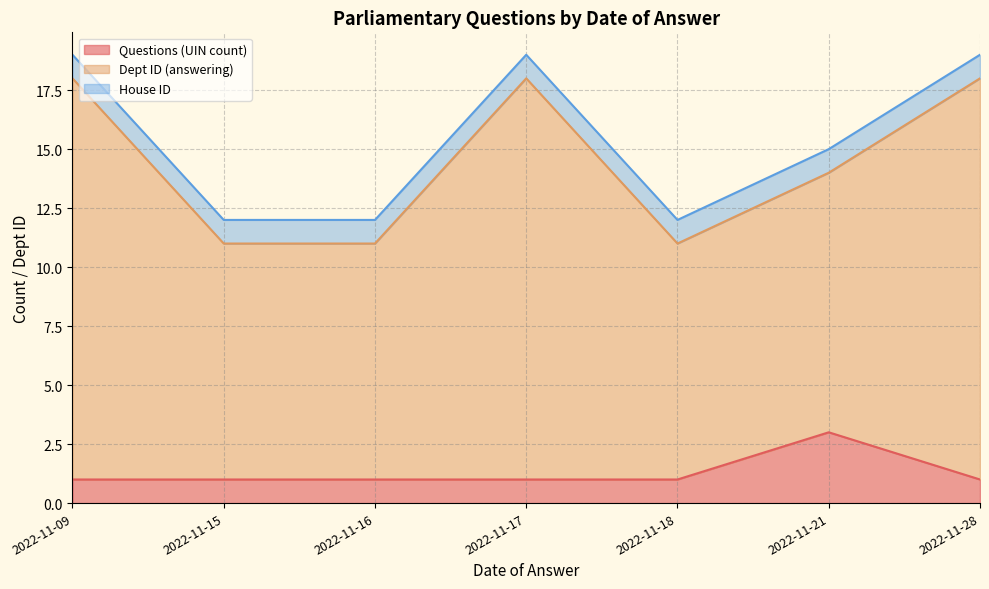

True or false: Questions (UIN count) and Dept ID (answering) intersect in this chart.

False